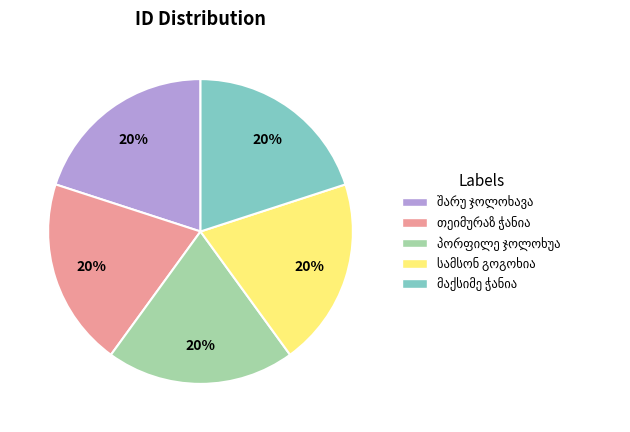

Does any single category account for the majority?

No